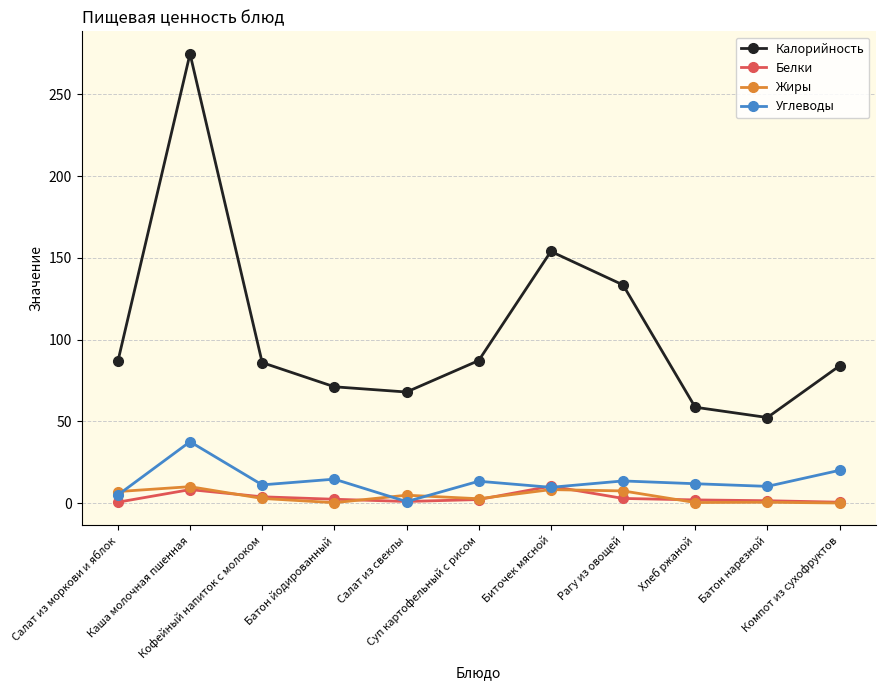

True or false: Калорийность and Жиры cross at least once.

False